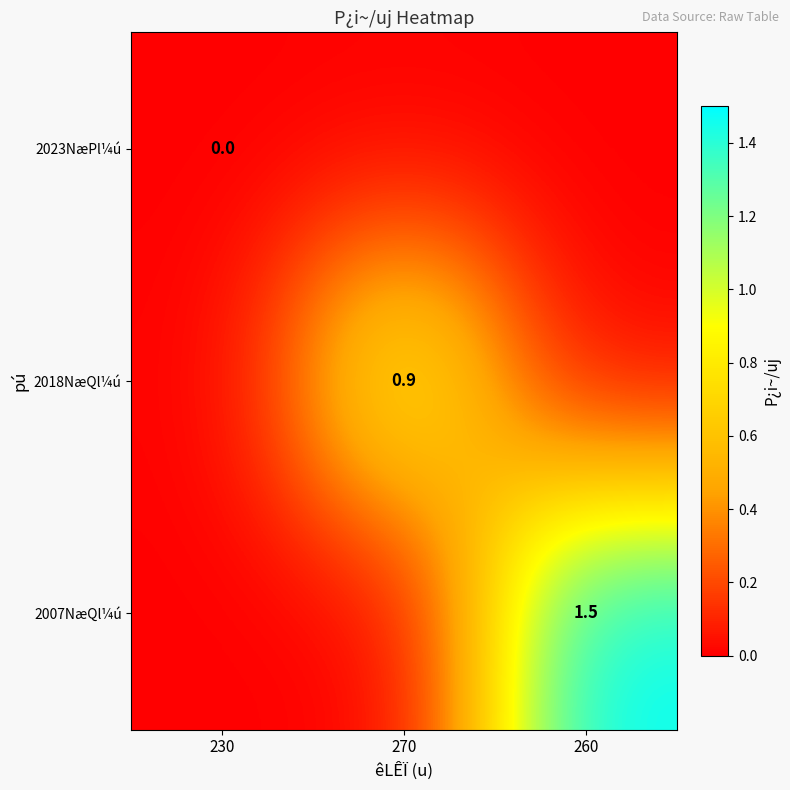

What is the difference between the maximum and minimum values in the 2018NæQl¼ú series?

0.9